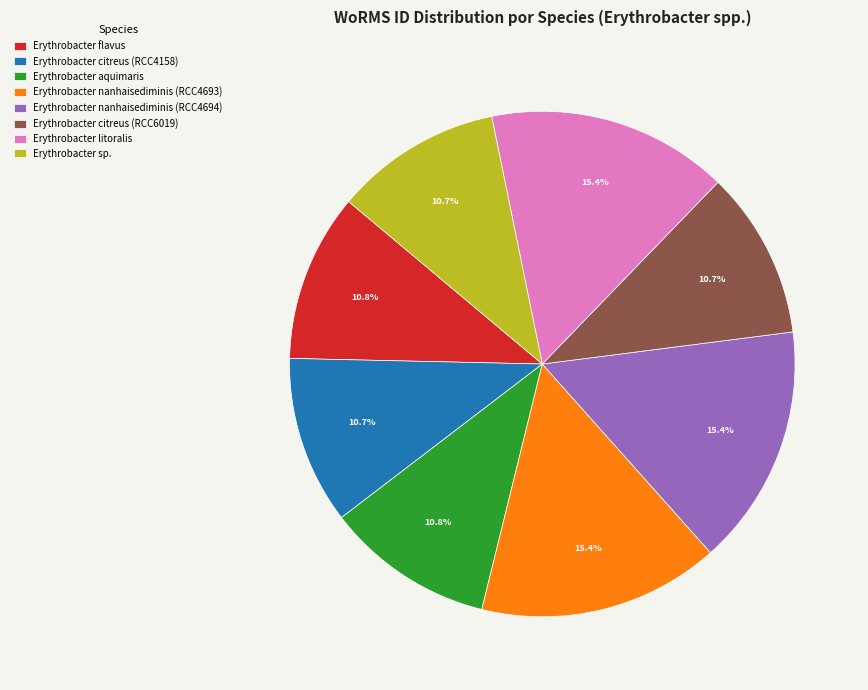

The Erythrobacter sp. slice represents 11% of the pie. True or false?

True